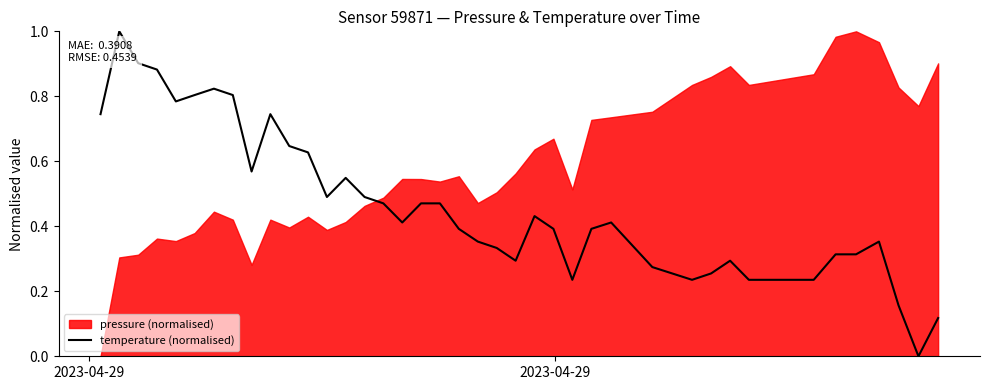

What is the maximum value for temperature (normalised)?

1.0